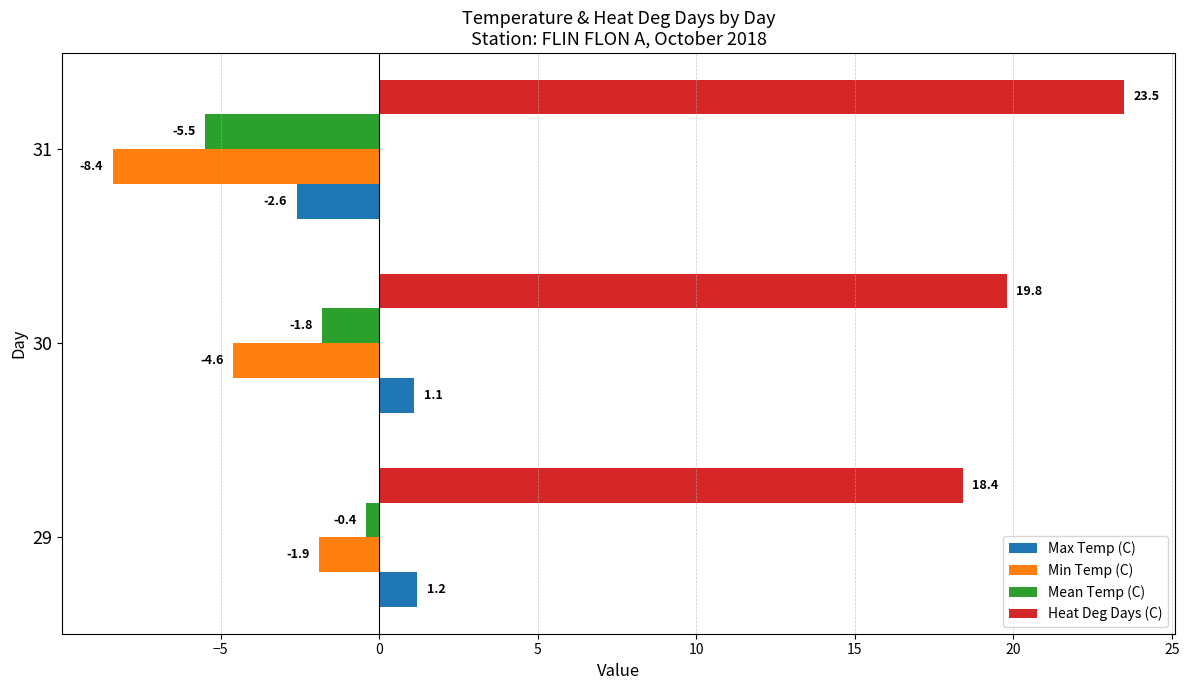

Between 30 and 31, which series saw the biggest shift?

Min Temp (C)